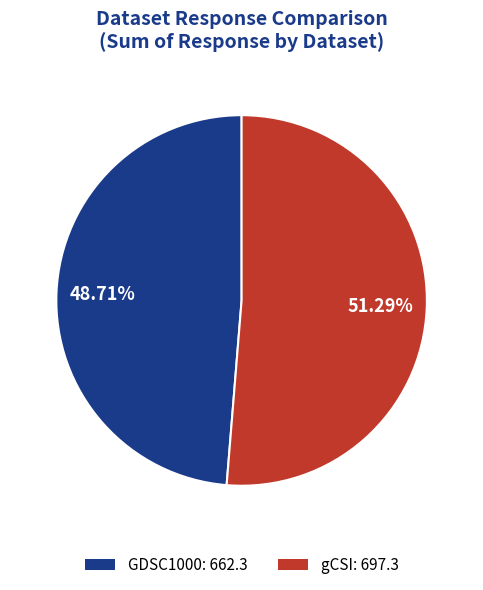

Rank the categories by value from highest to lowest.

gCSI, GDSC1000